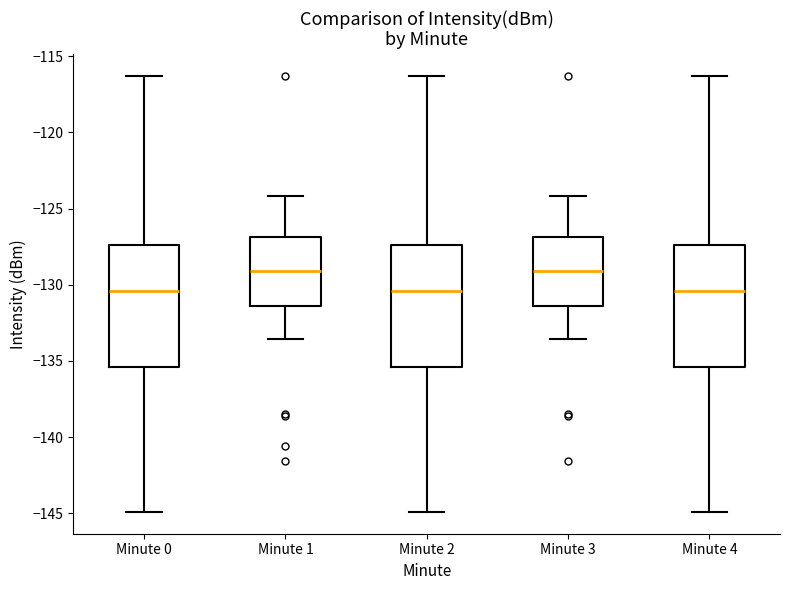

Reading left to right, read every box against the y-axis: the position of its median line, the range the box covers, and the ends of its whiskers. The values are not printed on the chart, so give them approximately, as read against the axis.

Minute 0: median -130.5, box -135.5 to -127.5, whiskers -145.0 to -116.5
Minute 1: median -129.0, box -131.5 to -127.0, whiskers -133.5 to -124.0
Minute 2: median -130.5, box -135.5 to -127.5, whiskers -145.0 to -116.5
Minute 3: median -129.0, box -131.5 to -127.0, whiskers -133.5 to -124.0
Minute 4: median -130.5, box -135.5 to -127.5, whiskers -145.0 to -116.5